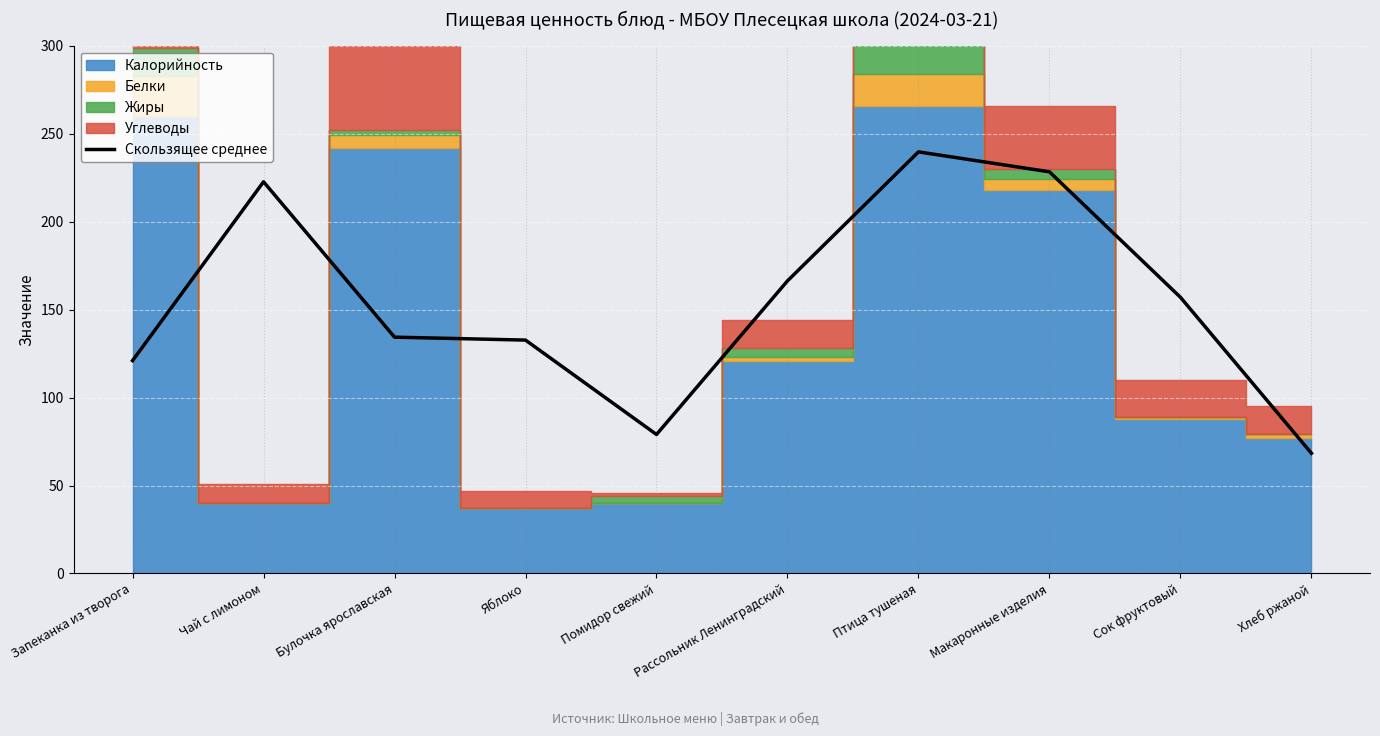

What is the minimum value shown in the chart?

68.3